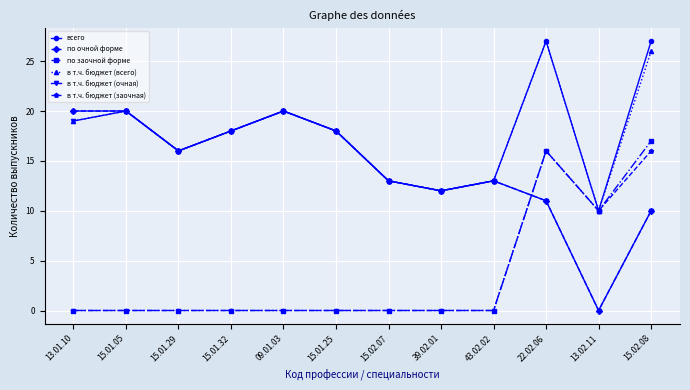

Where is по заочной форме nearest to the value 8?

13.02.11